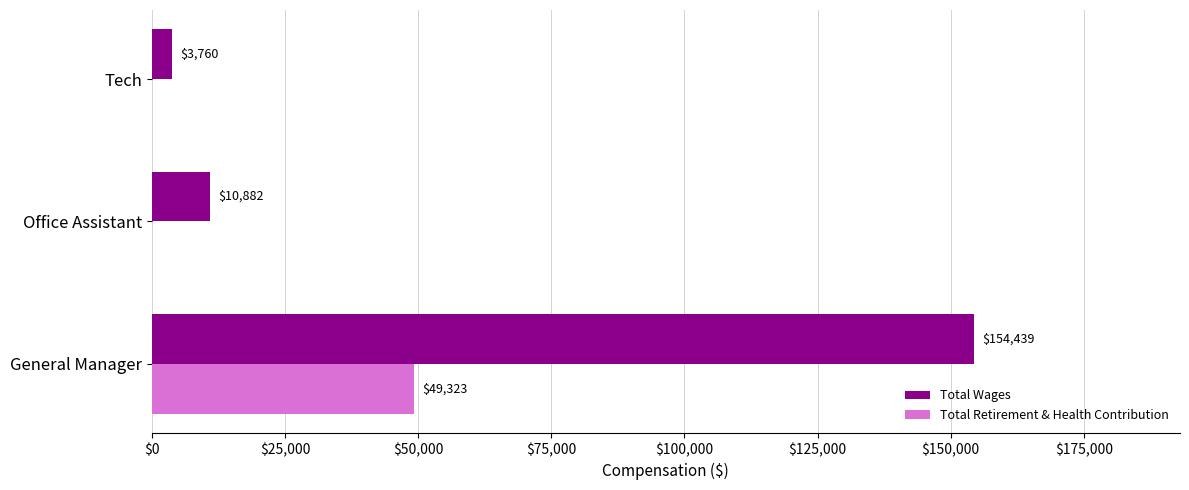

Which series changed the most between General Manager and Office Assistant?

Total Wages